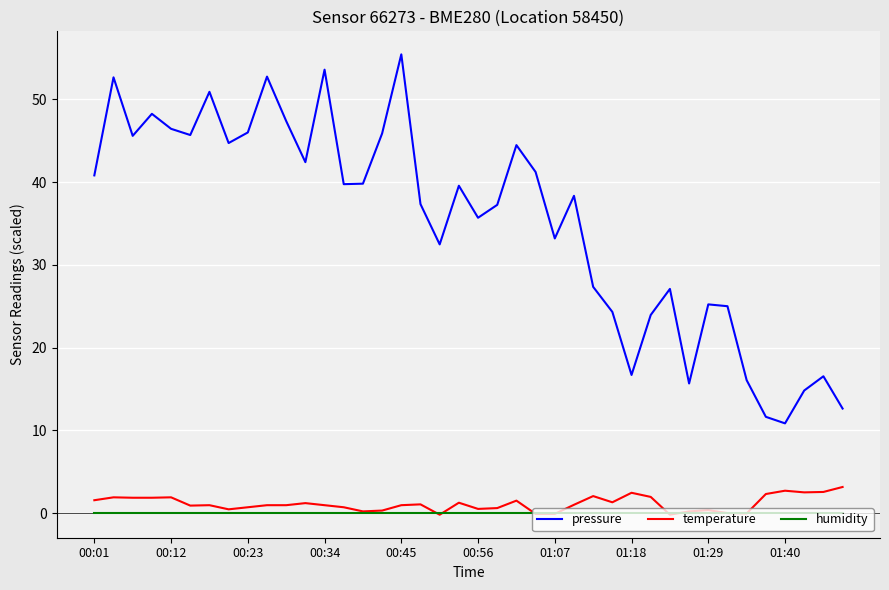

Which series has the largest total across all categories?

pressure